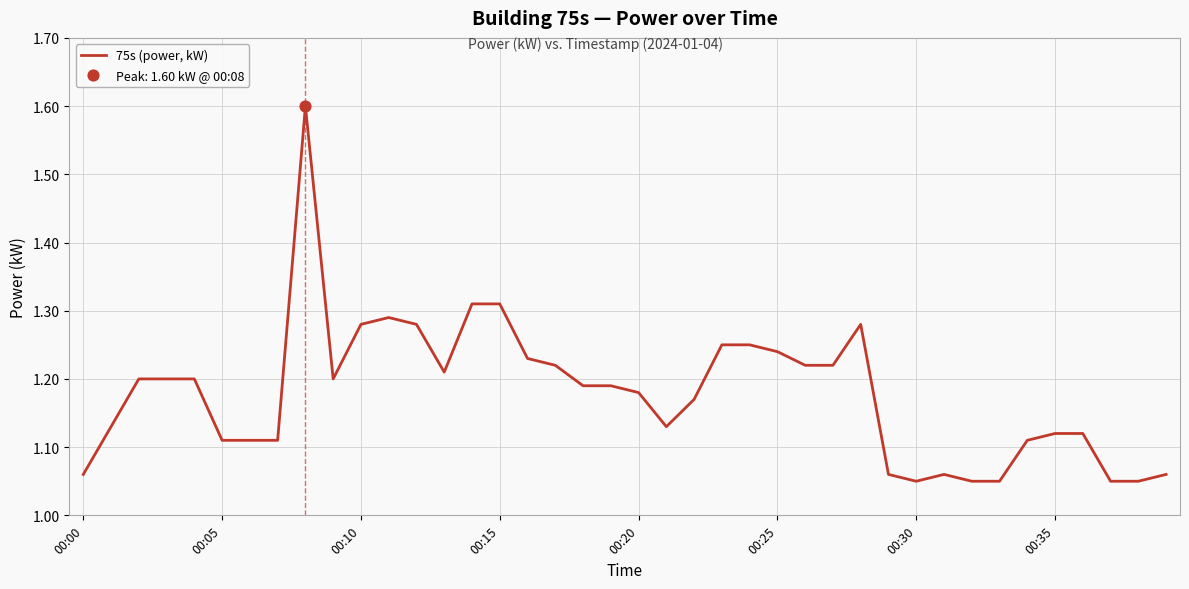

What is the greatest value displayed?

1.6